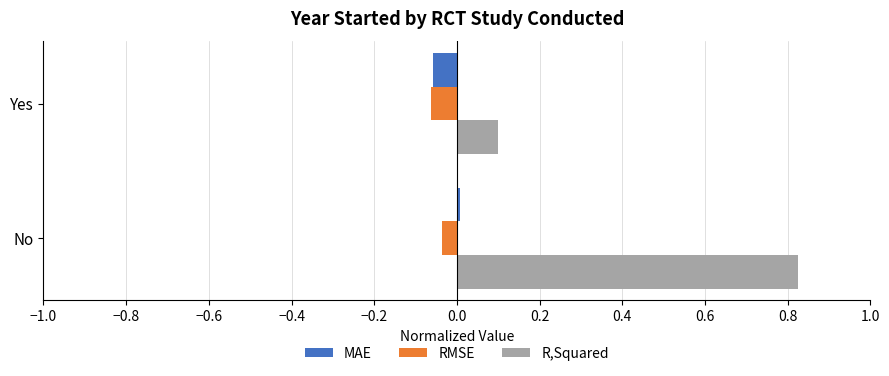

True or false: MAE has a value of 0.0 at No.

True